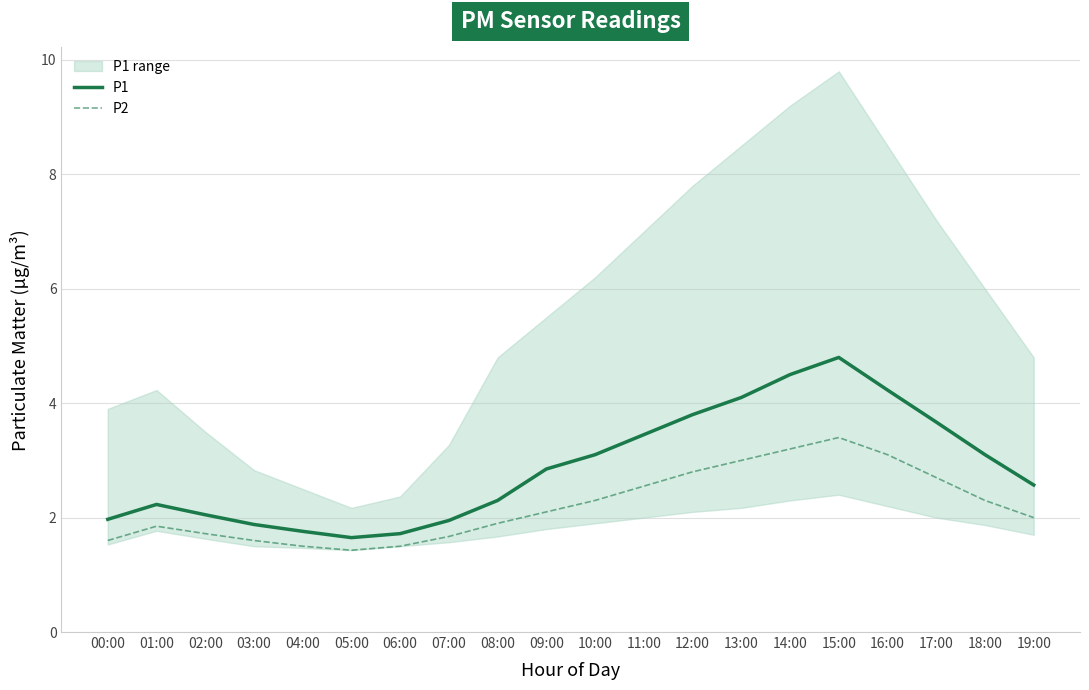

What is the highest value of the P1 series?

4.8